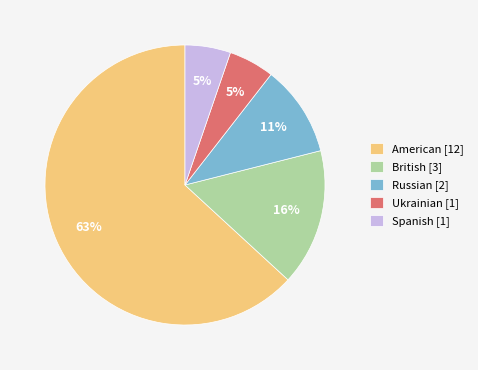

Is there any slice that represents more than half of the pie?

Yes